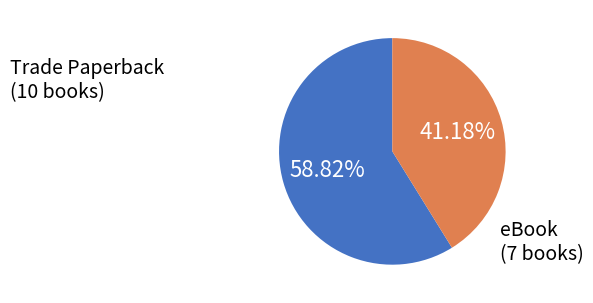

Which has a higher value, eBook or Trade Paperback?

Trade Paperback